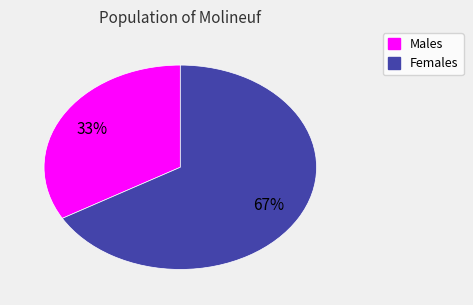

To the nearest percent, what percentage of the pie is Females?

67%